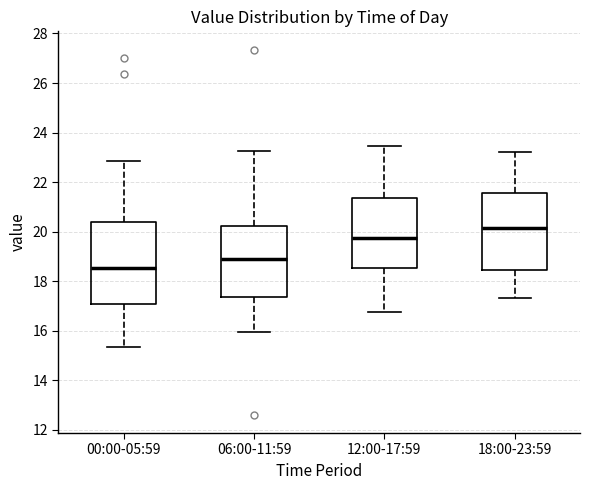

Reading left to right, transcribe this box plot: for each box, give where its median line is, the range the box spans, and where its two whiskers end, as read against the y-axis. The values are not printed on the chart, so give them approximately, as read against the axis.

00:00-05:59: median 18.6, box 17.0 to 20.4, whiskers 15.4 to 22.8
06:00-11:59: median 19.0, box 17.4 to 20.2, whiskers 16.0 to 23.2
12:00-17:59: median 19.8, box 18.6 to 21.4, whiskers 16.8 to 23.4
18:00-23:59: median 20.2, box 18.4 to 21.6, whiskers 17.4 to 23.2